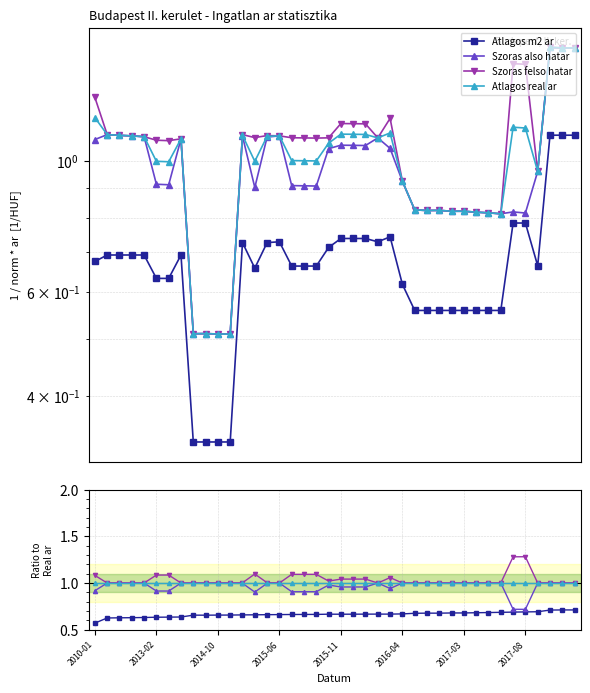

True or false: Szoras also hatar has a value of 0.7 at 2017-08.

True